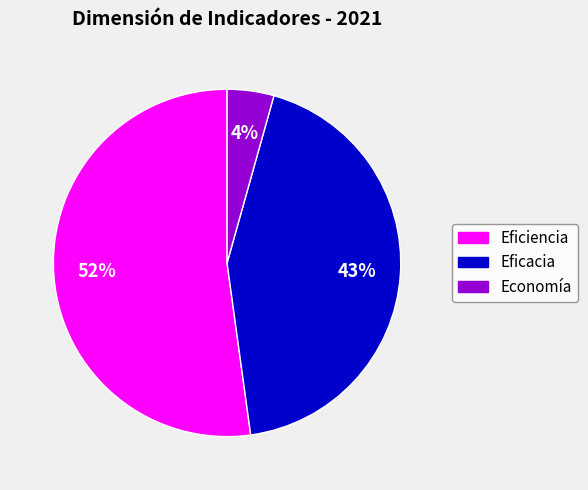

To the nearest percent, what is the average slice percentage?

33%